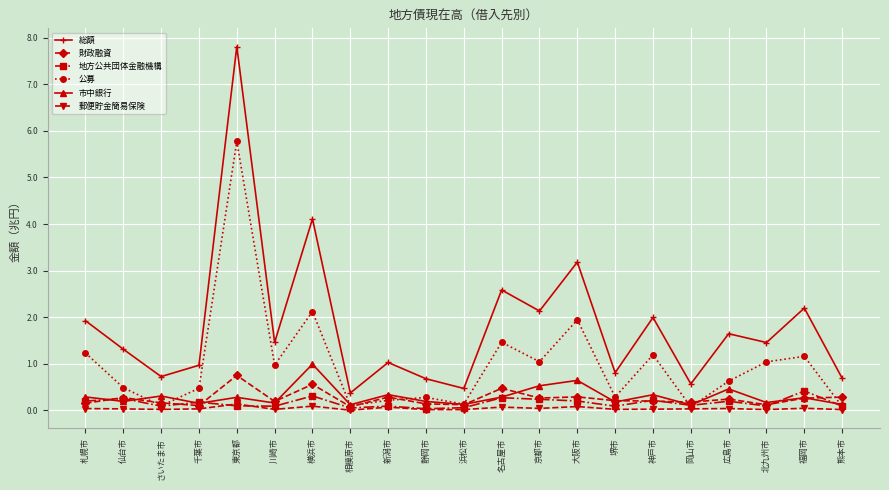

Is it true that 市中銀行 equals 0.3 at 札幌市?

True